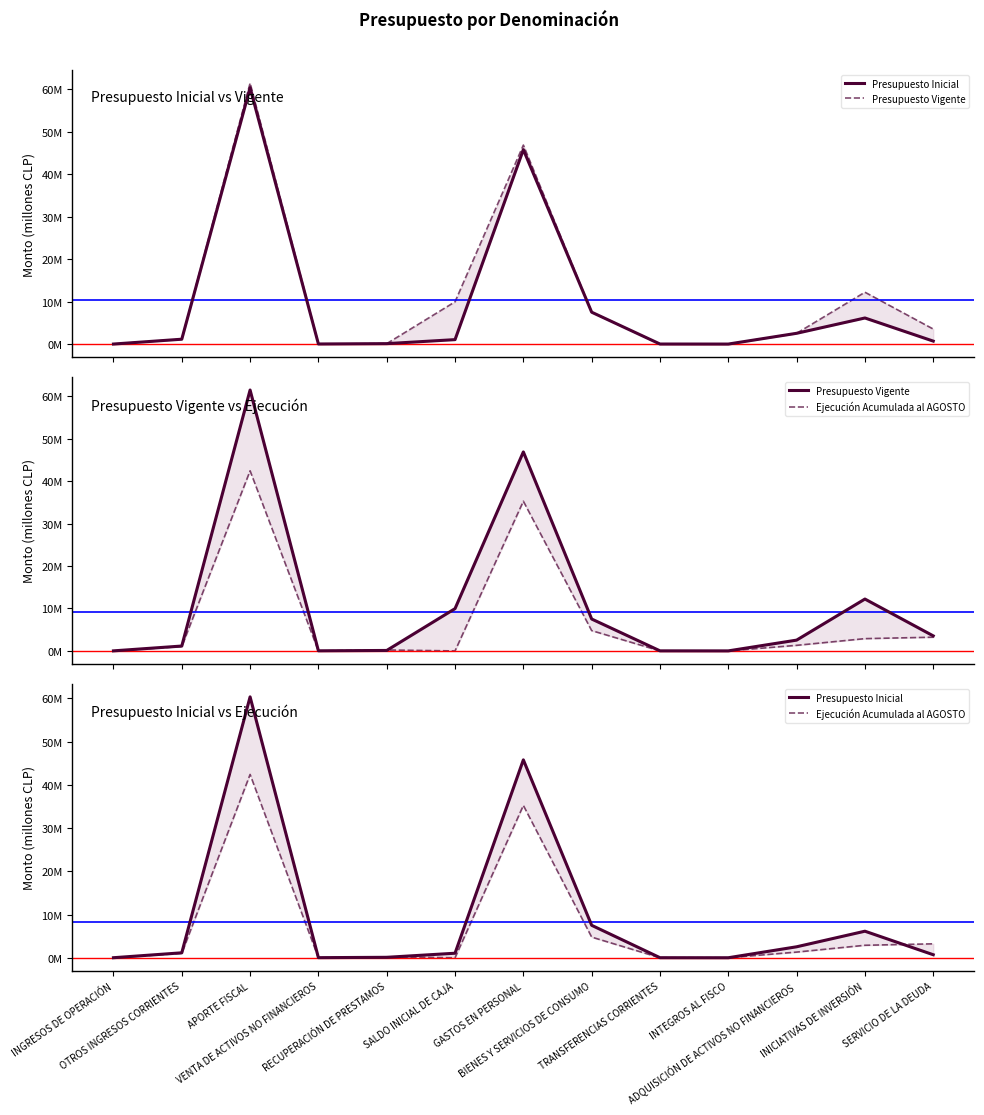

Rank the series at INICIATIVAS DE INVERSIÓN from highest to lowest value.

Presupuesto Vigente, Presupuesto Inicial, Ejecución Acumulada al AGOSTO